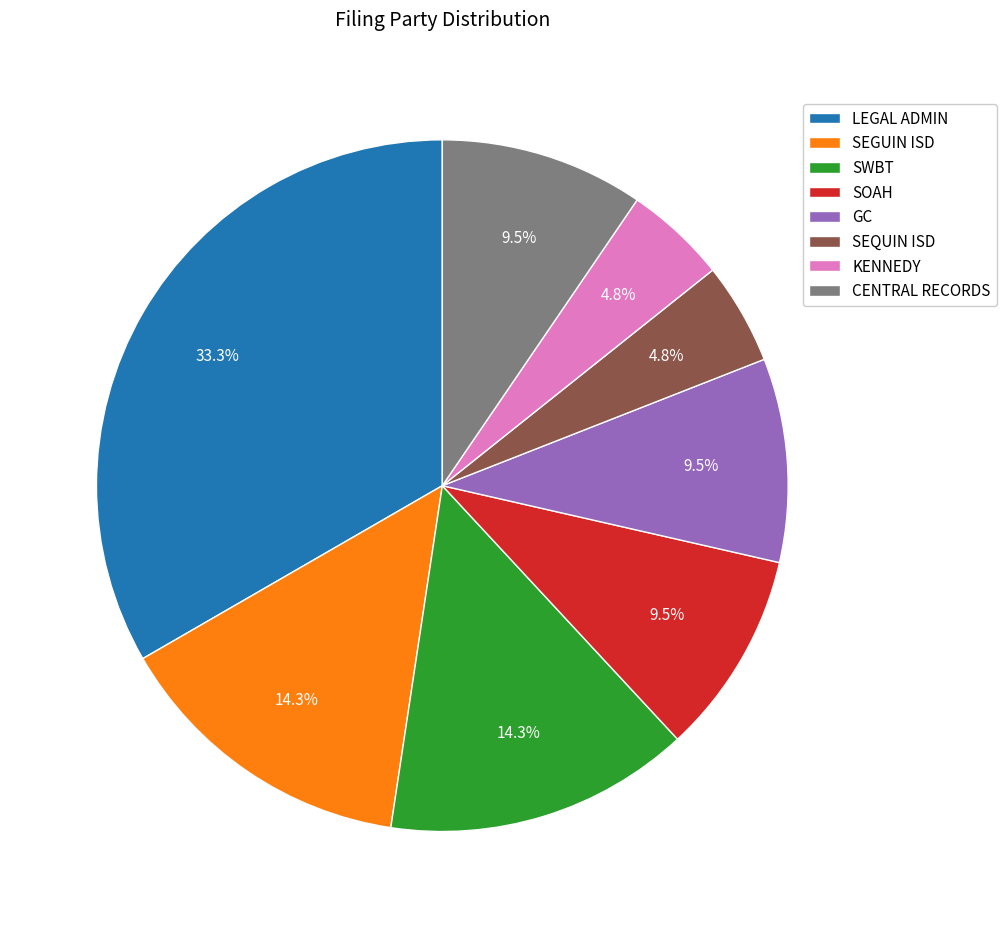

Is the sum of SOAH and SEQUIN ISD greater than half?

No